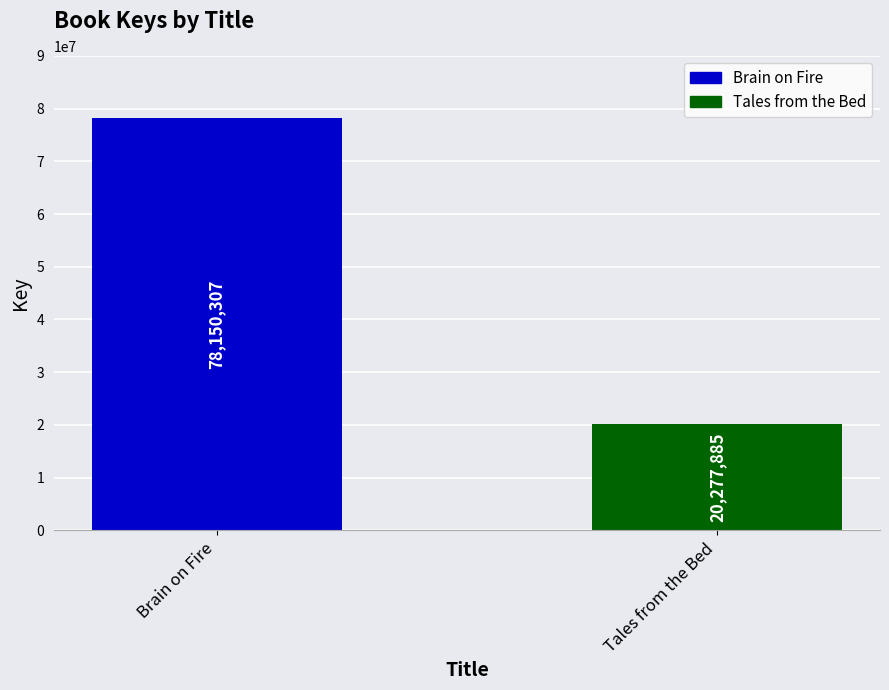

Reading left to right, what are all the values shown in this chart?

78150307	20277885